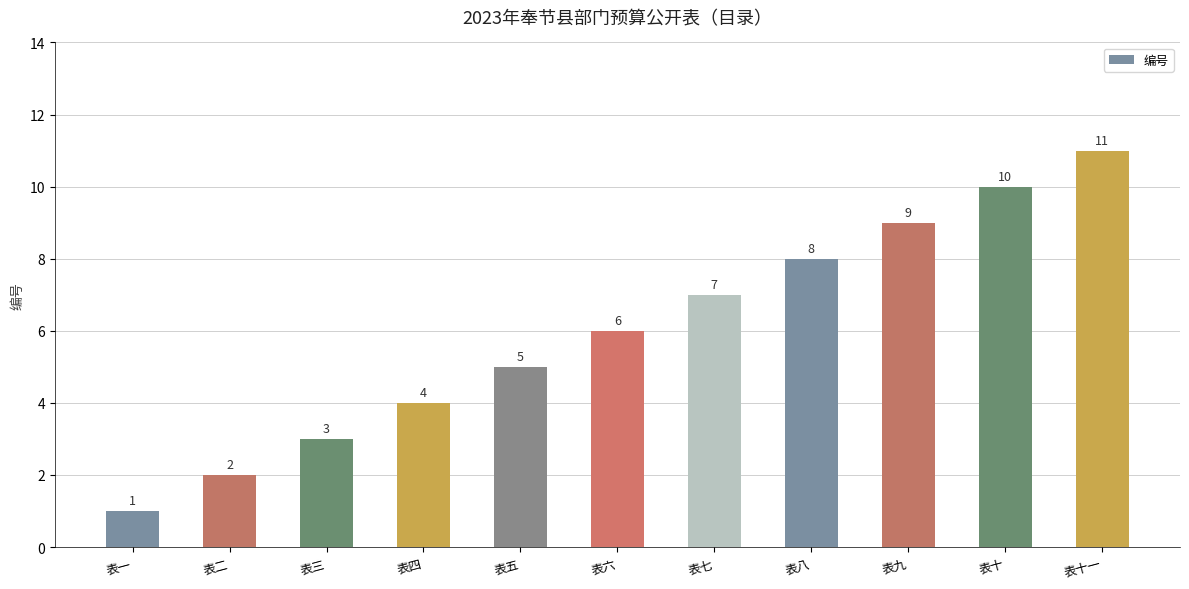

Where is the data nearest to the value 6?

表六